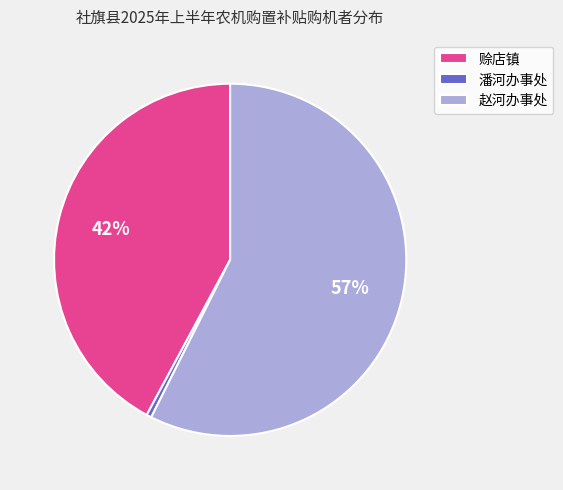

Rank the categories by value from lowest to highest.

潘河办事处, 赊店镇, 赵河办事处